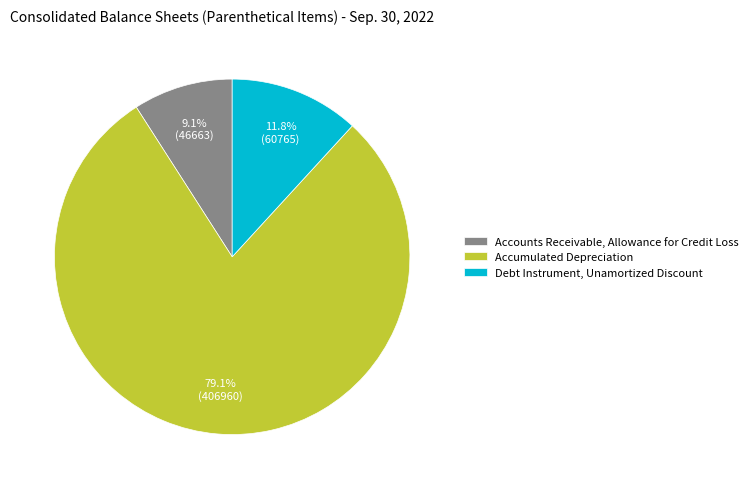

Is it true that Accumulated Depreciation is 69% of the pie?

False